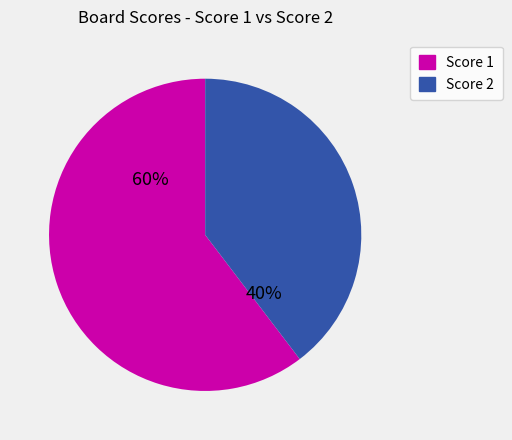

How many slices are in this pie chart?

2